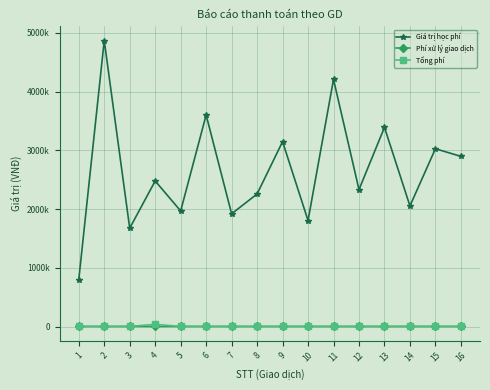

What are all the series names shown in the legend?

Giá trị học phí, Phí xử lý giao dịch, Tổng phí